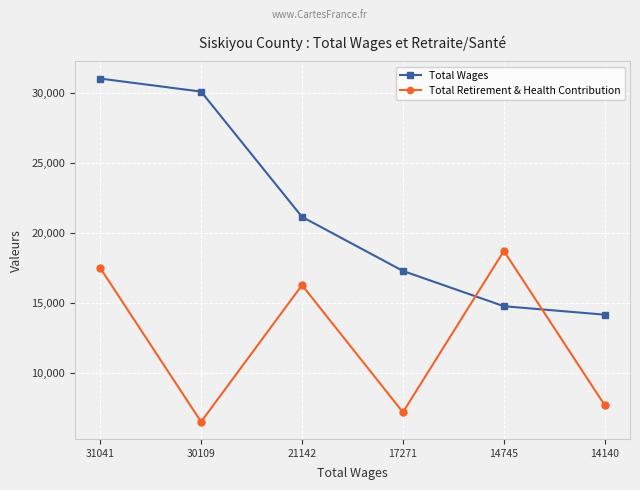

Reading left to right, list all the values displayed in this chart.

Total Wages: 31041=31041	30109=30109	21142=21142	17271=17271	14745=14745	14140=14140
Total Retirement & Health Contribution: 31041=17488	30109=6472	21142=16254	17271=7154	14745=18701	14140=7655